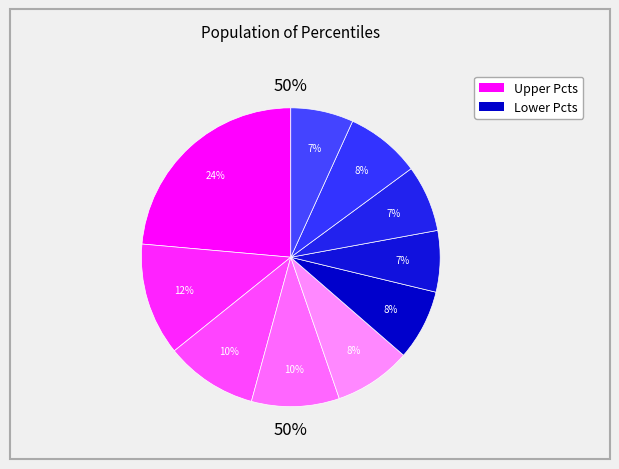

What portion of the pie excludes pct15?

87.8%